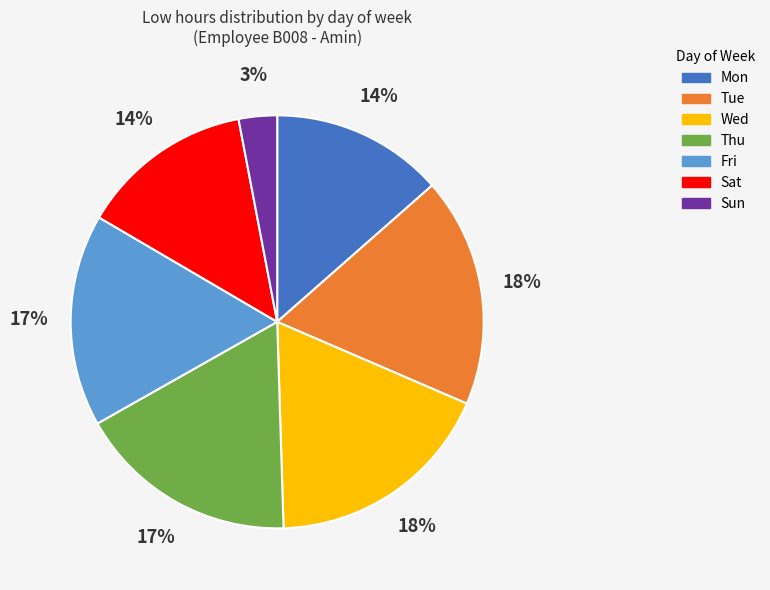

To the nearest percent, what portion does Tue represent?

18%